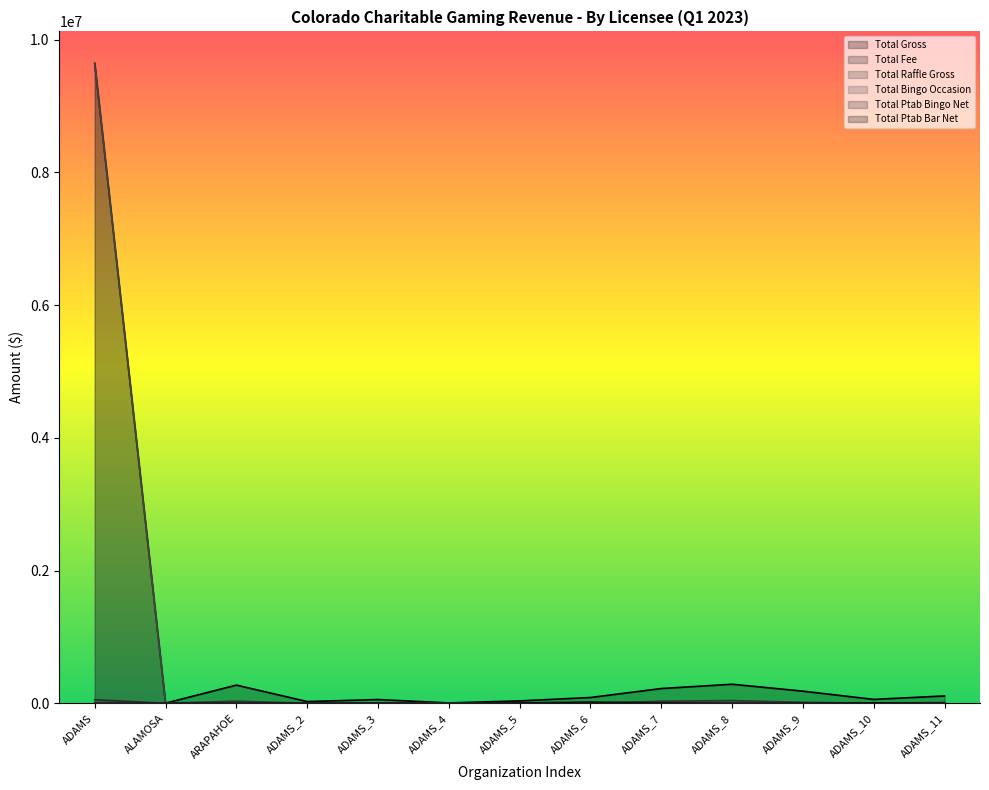

Rank the series at ADAMS_3 from highest to lowest value.

Total Gross, Total Ptab Bingo Net, Total Fee, Total Bingo Occasion, Total Raffle Gross, Total Ptab Bar Net